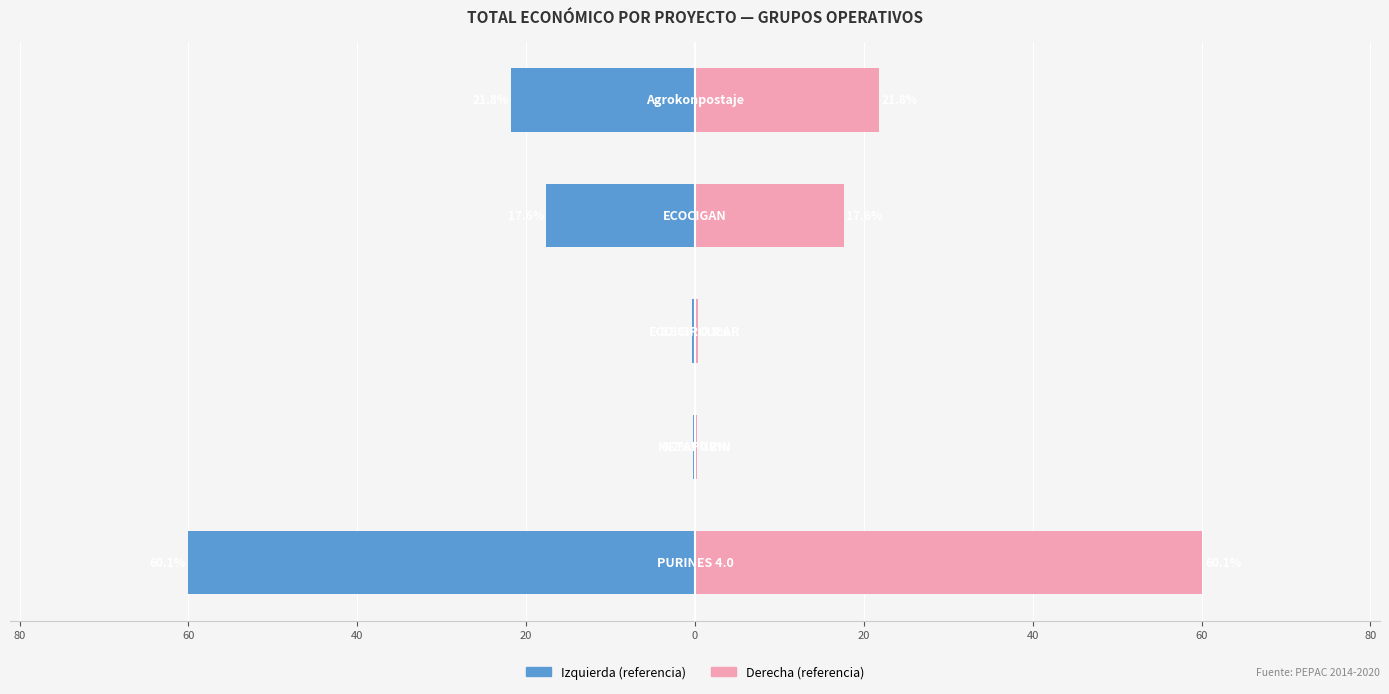

How many data points does each series have?

5